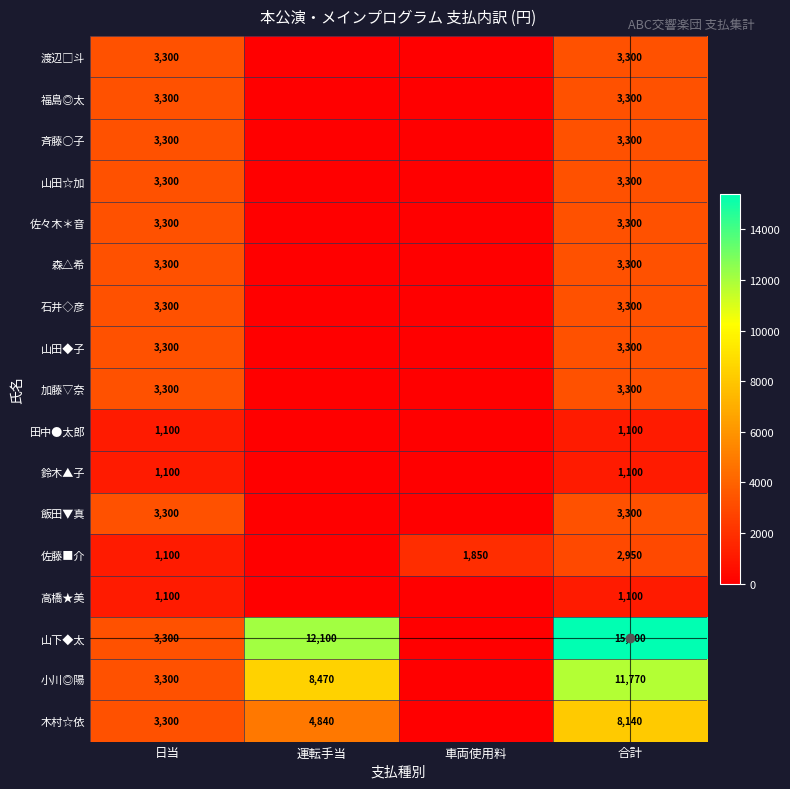

Is it true that 加藤▽奈 equals 1084 at 車両使用料?

False